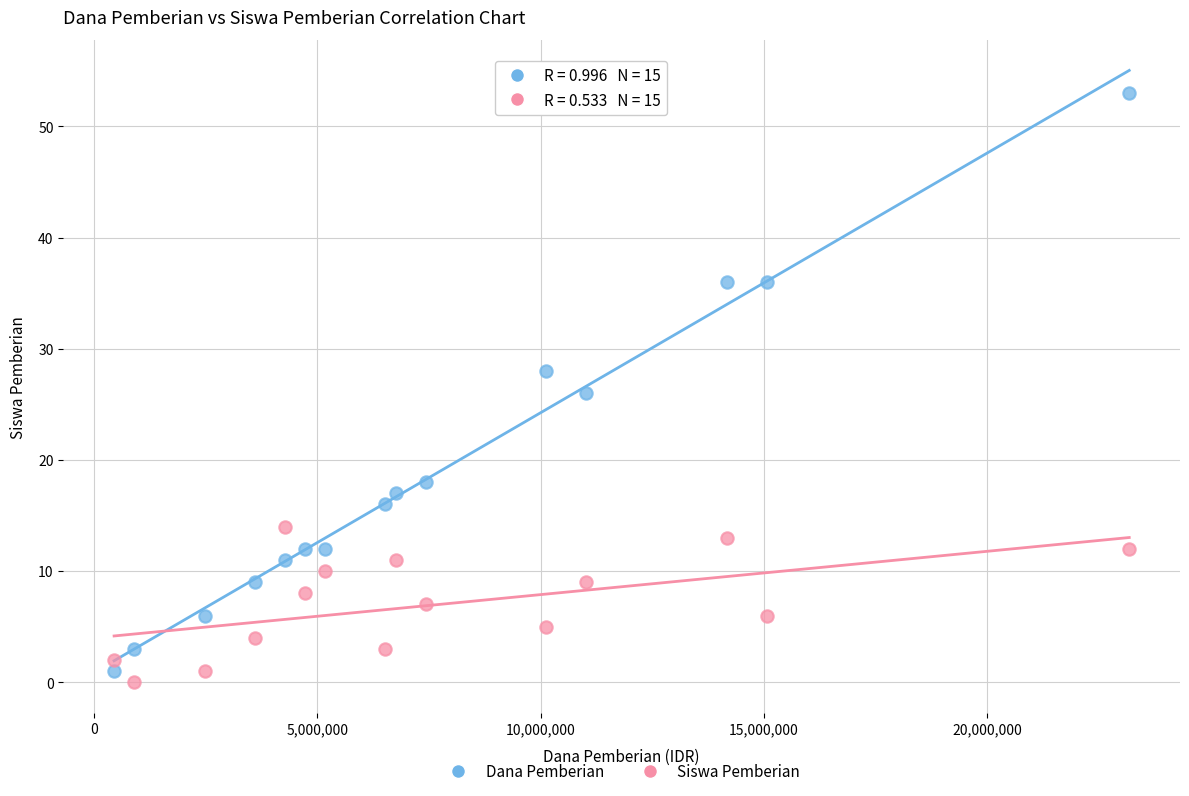

What are all the series names shown in the legend?

Dana Pemberian, Siswa Pemberian